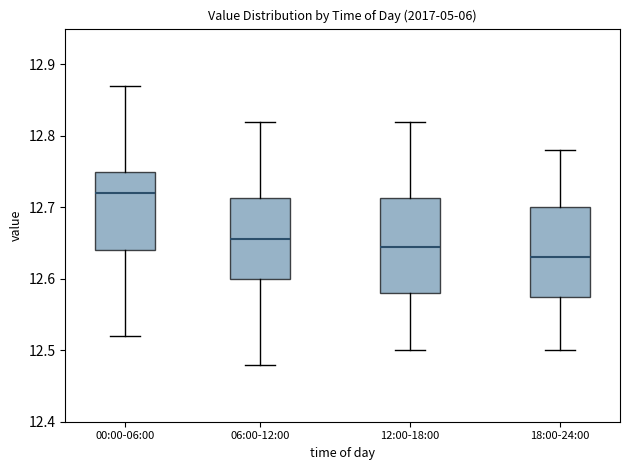

Which box's median line is the lowest?

18:00-24:00